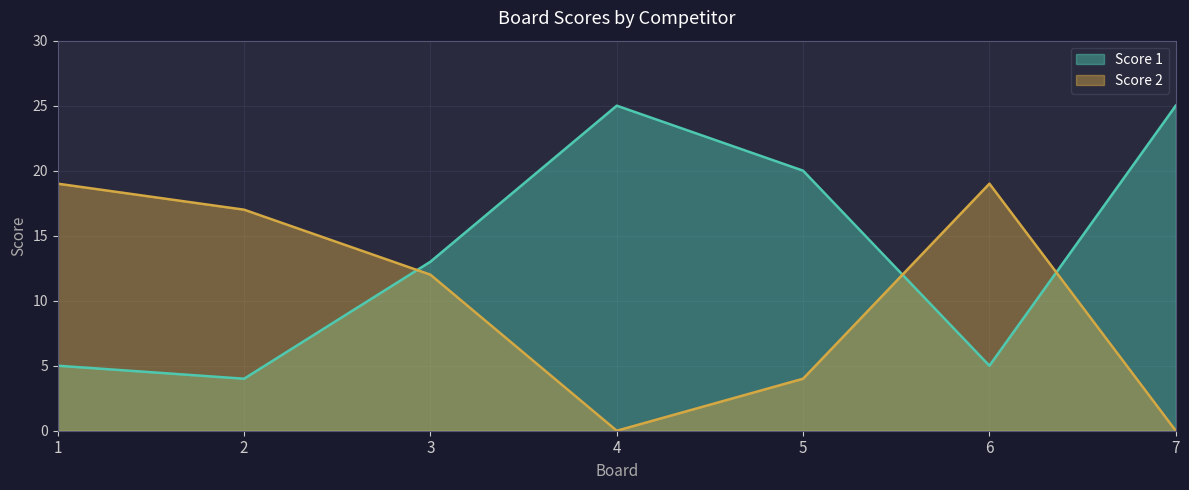

After their last crossing, which series has the higher values: Score 1 or Score 2?

Score 1